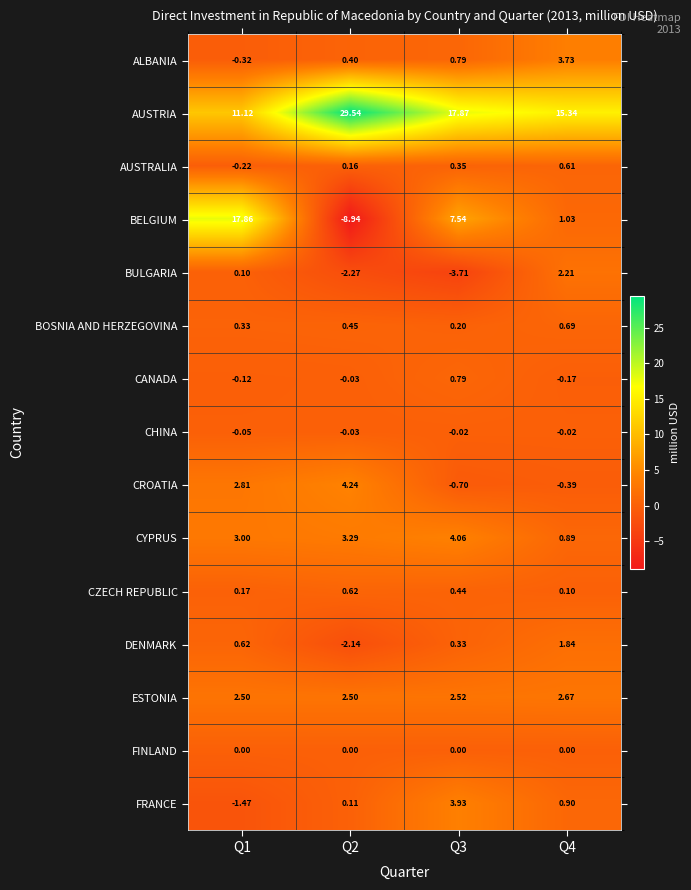

Which series has the largest total across all categories?

AUSTRIA